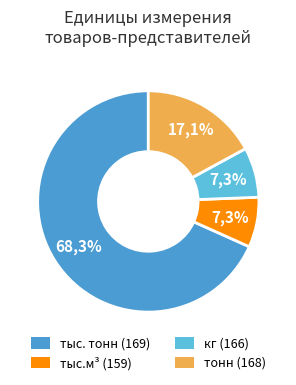

Is тонн (код 168) the majority of the pie?

No